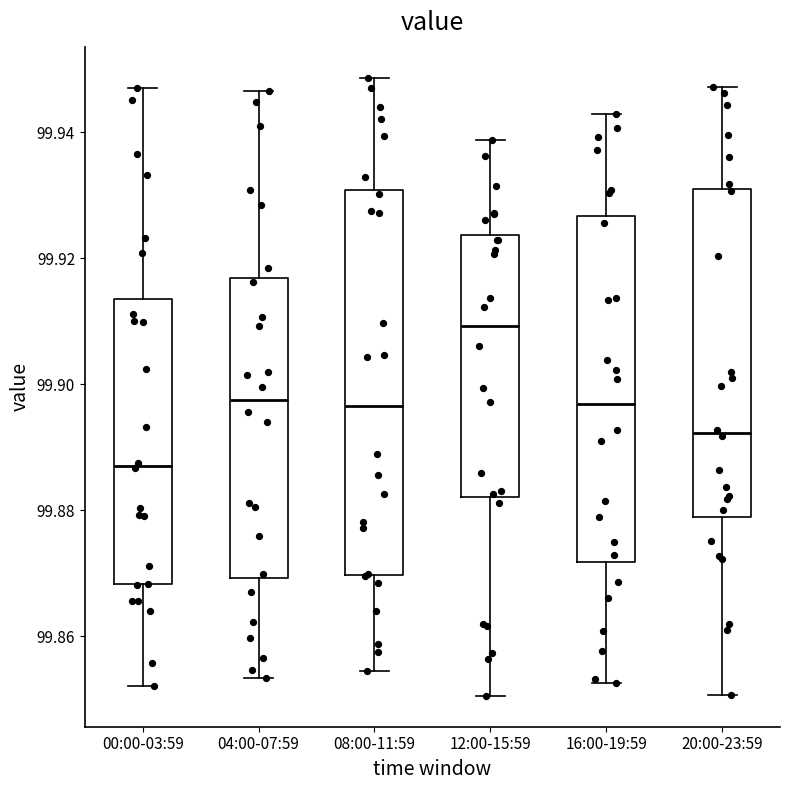

Which box's median line is the highest?

12:00-15:59